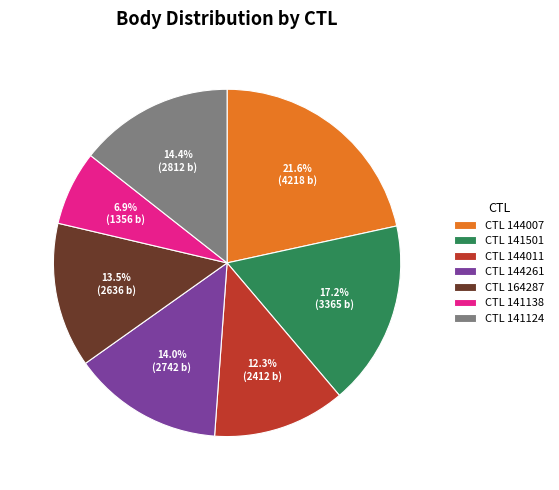

Is there a majority slice in this chart?

No